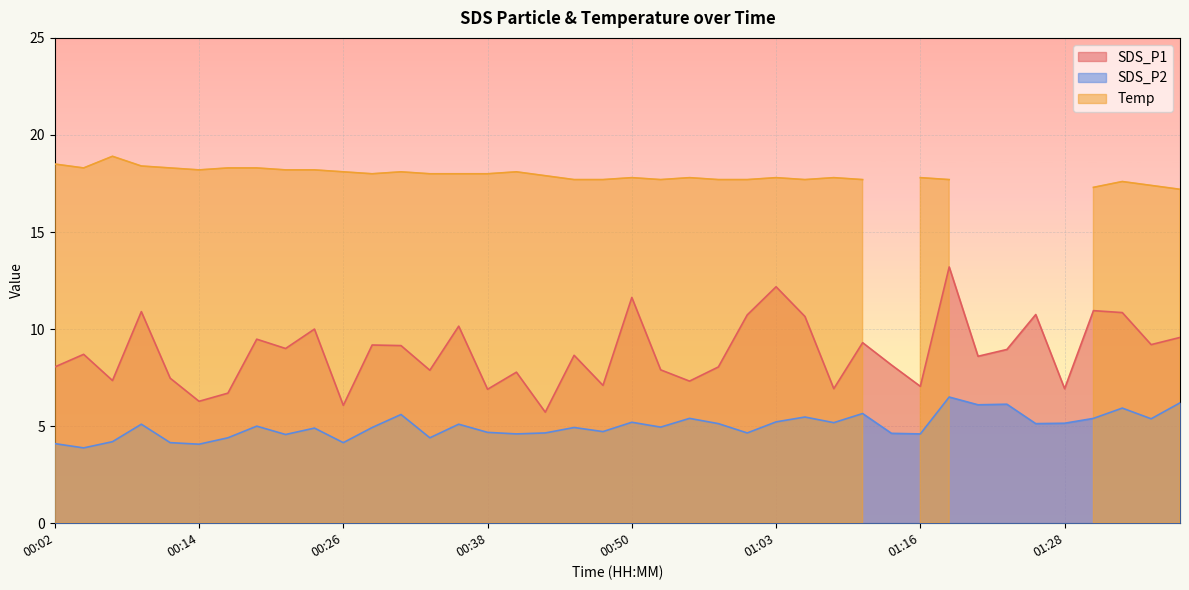

True or false: SDS_P2 and SDS_P1 intersect in this chart.

False